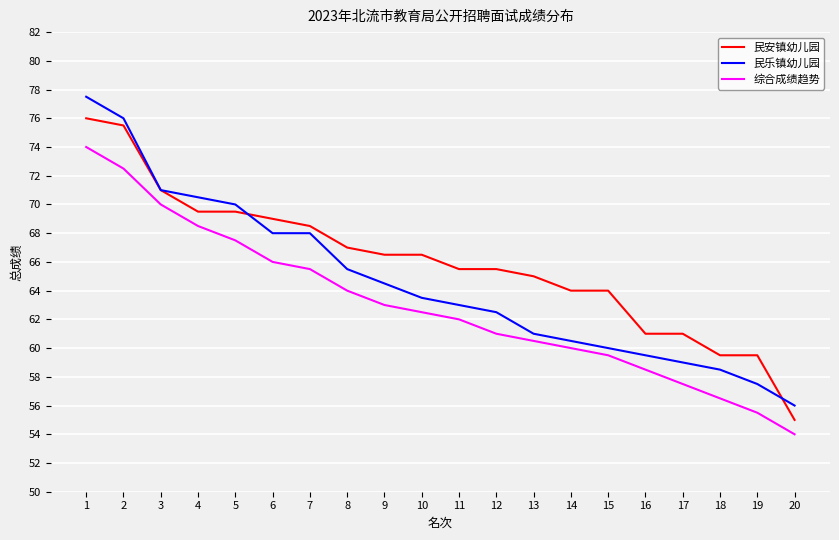

Reading left to right, transcribe all the data shown in this chart.

民安镇幼儿园: 1=76.0	2=75.5	3=71.0	4=69.5	5=69.5	6=69.0	7=68.5	8=67.0	9=66.5	10=66.5	11=65.5	12=65.5	13=65.0	14=64.0	15=64.0	16=61.0	17=61.0	18=59.5	19=59.5	20=55.0
民乐镇幼儿园: 1=77.5	2=76.0	3=71.0	4=70.5	5=70.0	6=68.0	7=68.0	8=65.5	9=64.5	10=63.5	11=63.0	12=62.5	13=61.0	14=60.5	15=60.0	16=59.5	17=59.0	18=58.5	19=57.5	20=56.0
综合成绩趋势: 1=74.0	2=72.5	3=70.0	4=68.5	5=67.5	6=66.0	7=65.5	8=64.0	9=63.0	10=62.5	11=62.0	12=61.0	13=60.5	14=60.0	15=59.5	16=58.5	17=57.5	18=56.5	19=55.5	20=54.0